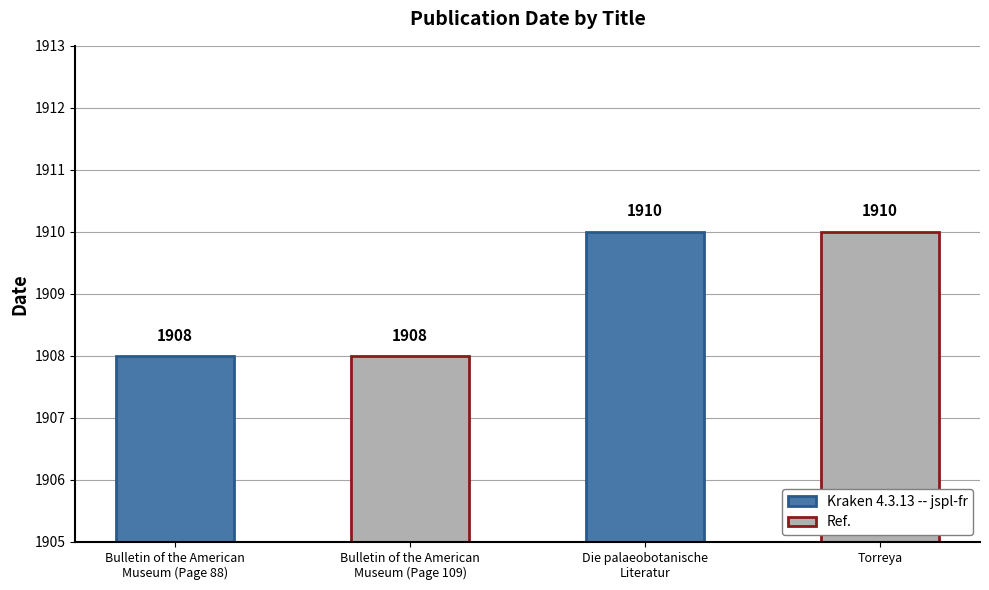

Reading left to right, extract all data points from this chart.

Bulletin of the American
Museum (Page 88)=1908	Bulletin of the American
Museum (Page 109)=1908	Die palaeobotanische
Literatur=1910	Torreya=1910